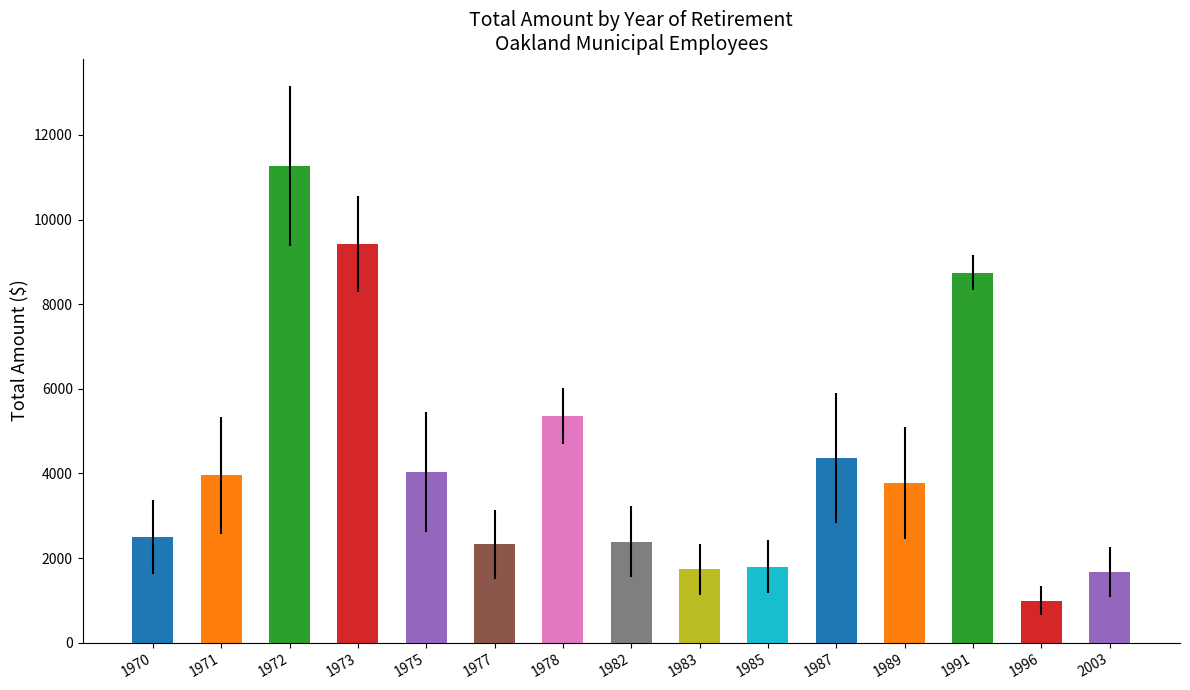

What is the value of the 2nd bar from the left?

3954.5